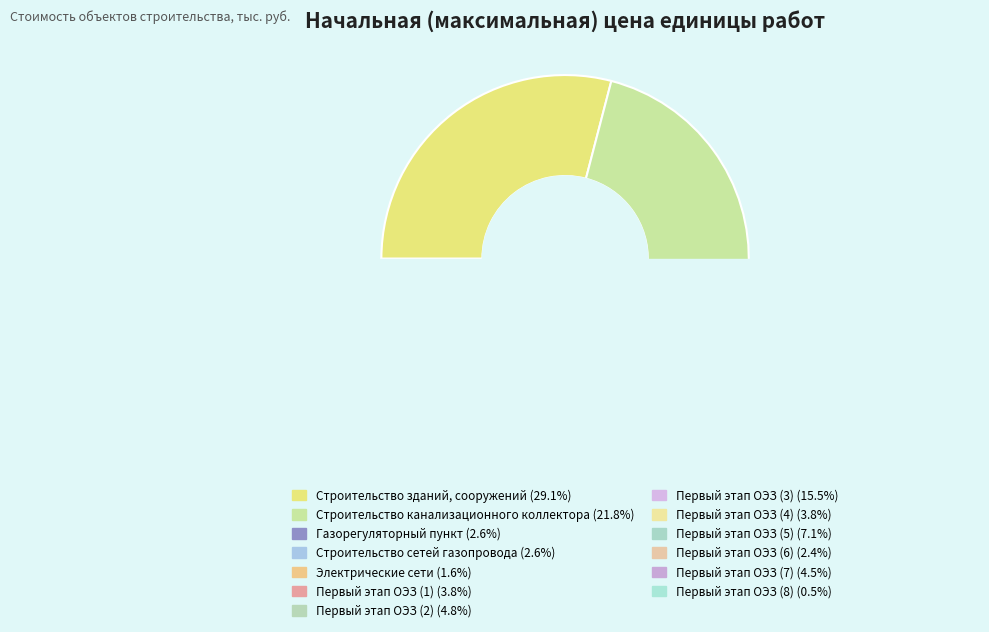

What is the change in value from Первый этап ОЭЗ (1) to Первый этап ОЭЗ (8)?

-22.5